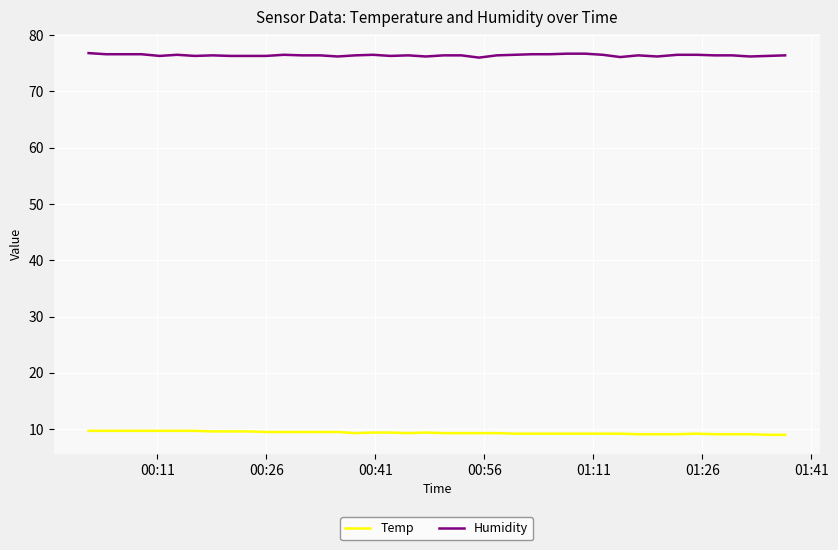

True or false: Humidity and Temp cross at least once.

False